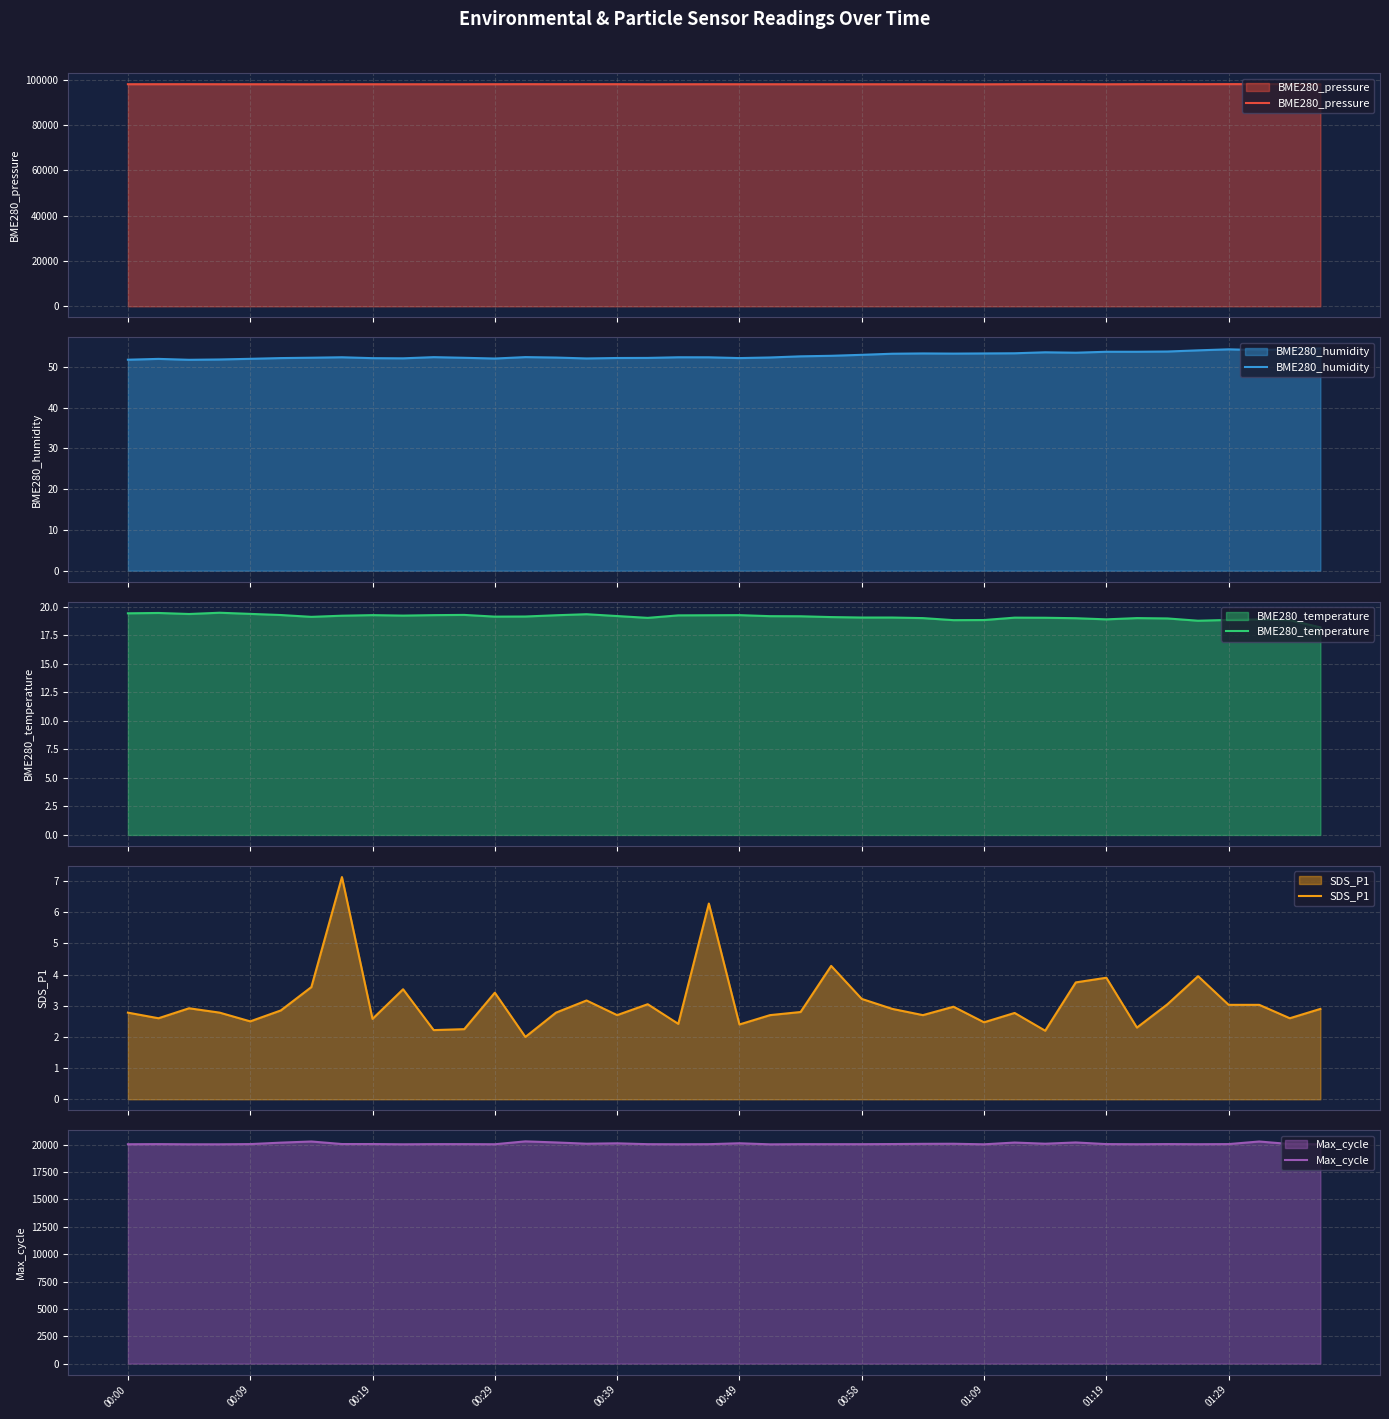

What is the maximum value for BME280_pressure?

98051.1